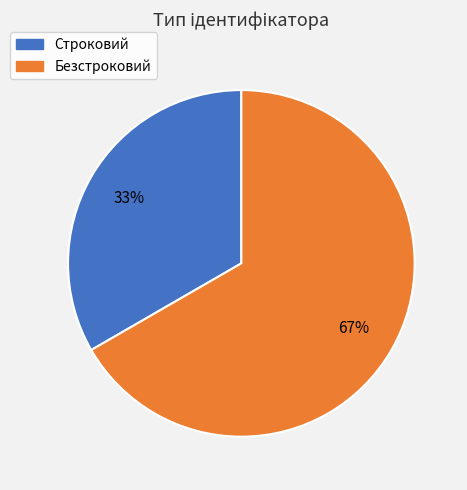

Is the sum of Безстроковий and Строковий greater than half?

Yes